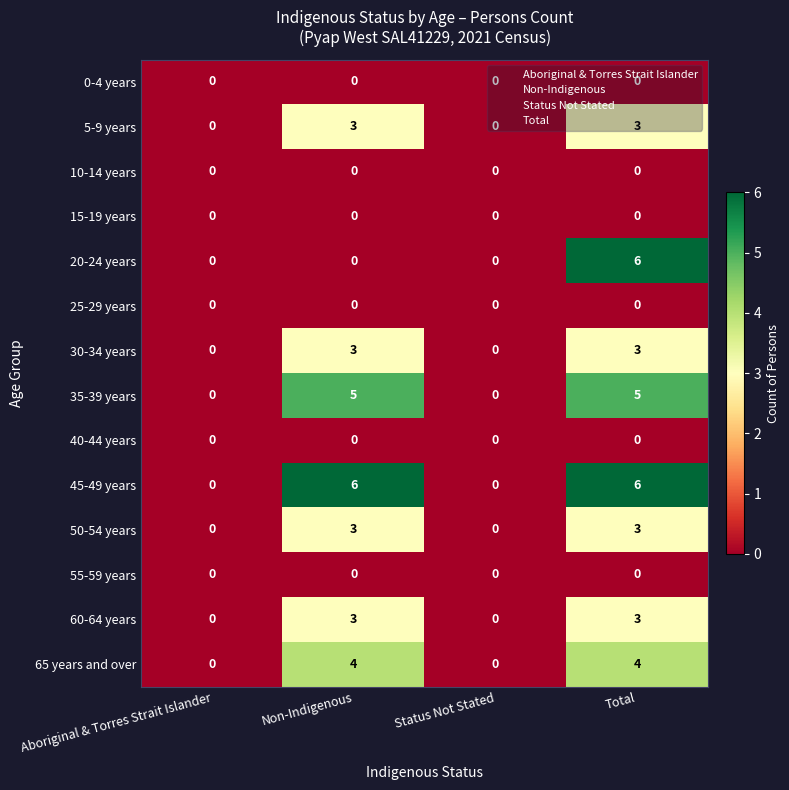

What is the highest value of the 20-24 years series?

6